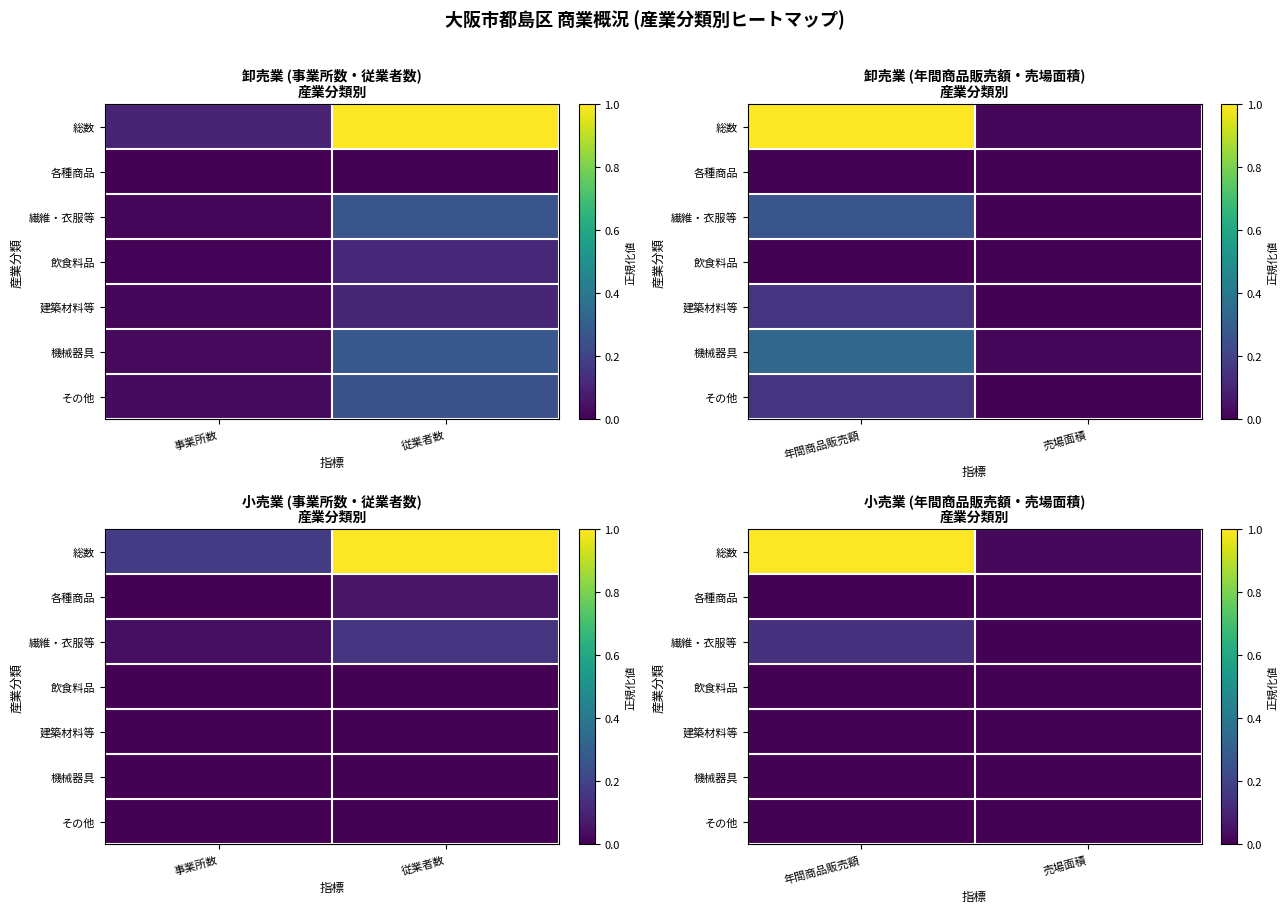

At which label does 飲食料品 reach its minimum?

年間商品販売額